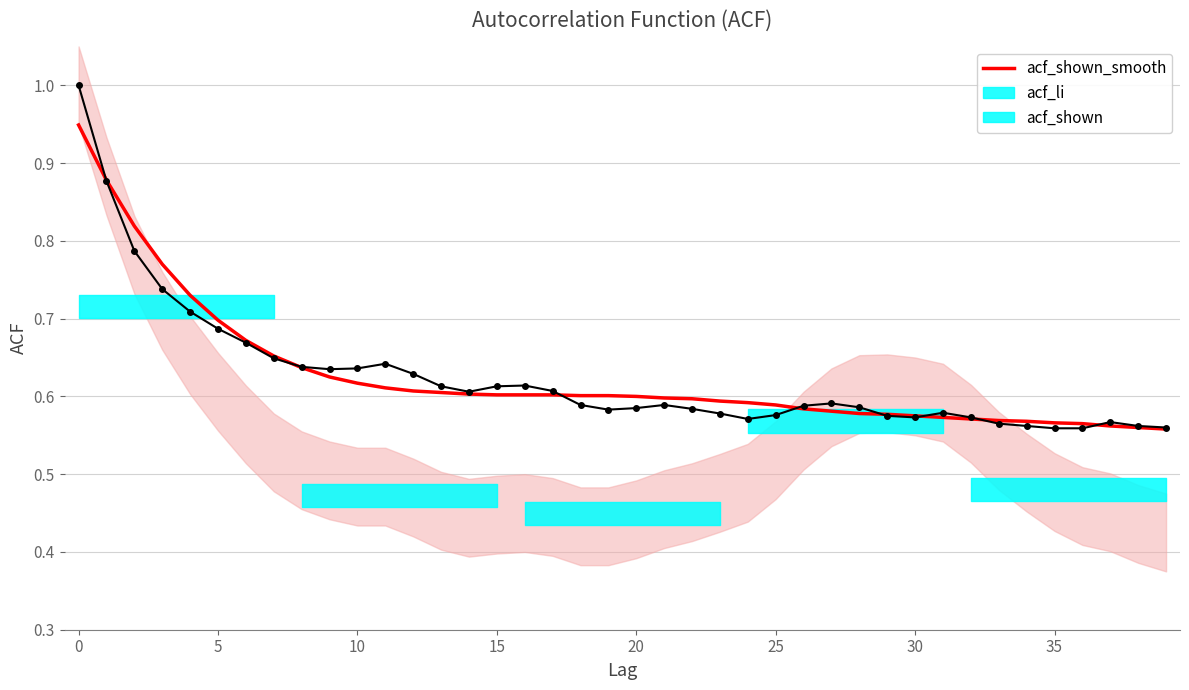

Does the chart have visible grid lines?

Yes